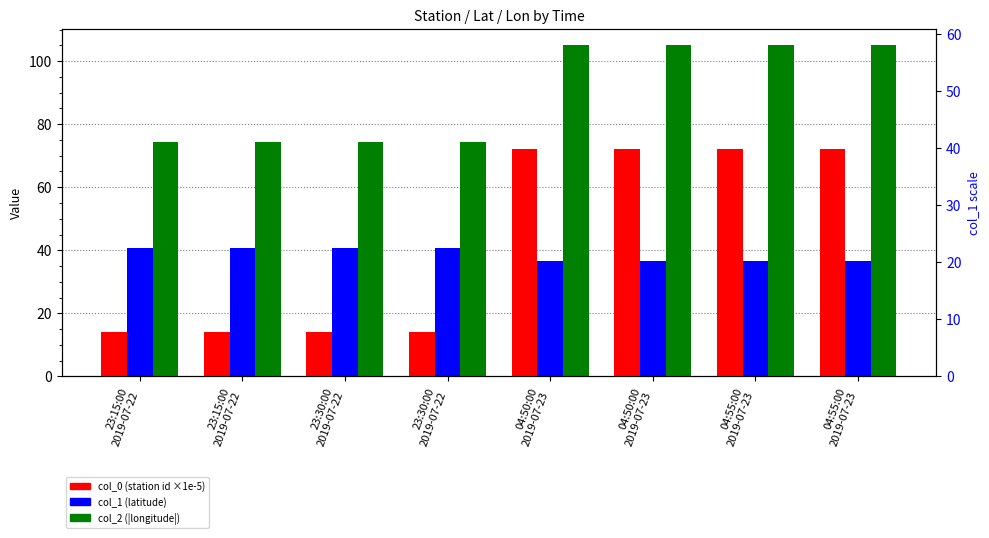

Between 23:30:00
2019-07-22 and 04:55:00
2019-07-23, which series saw the biggest shift?

col_0 (station id ×1e-5)